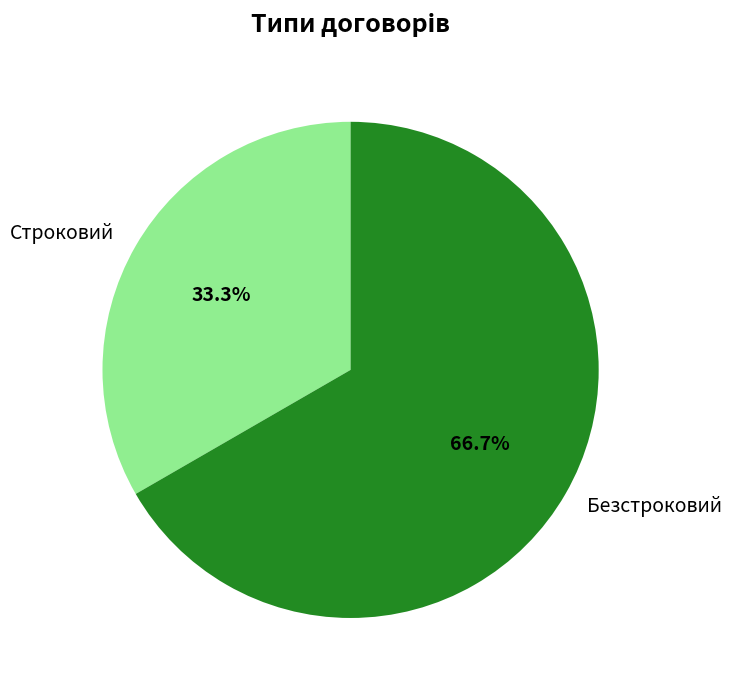

Count the number of slices in the pie.

2